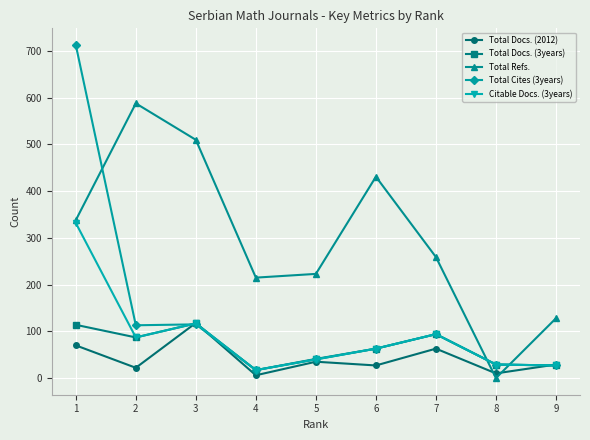

Between which two adjacent categories do Total Docs. (2012) and Citable Docs. (3years) first intersect?

2 and 3